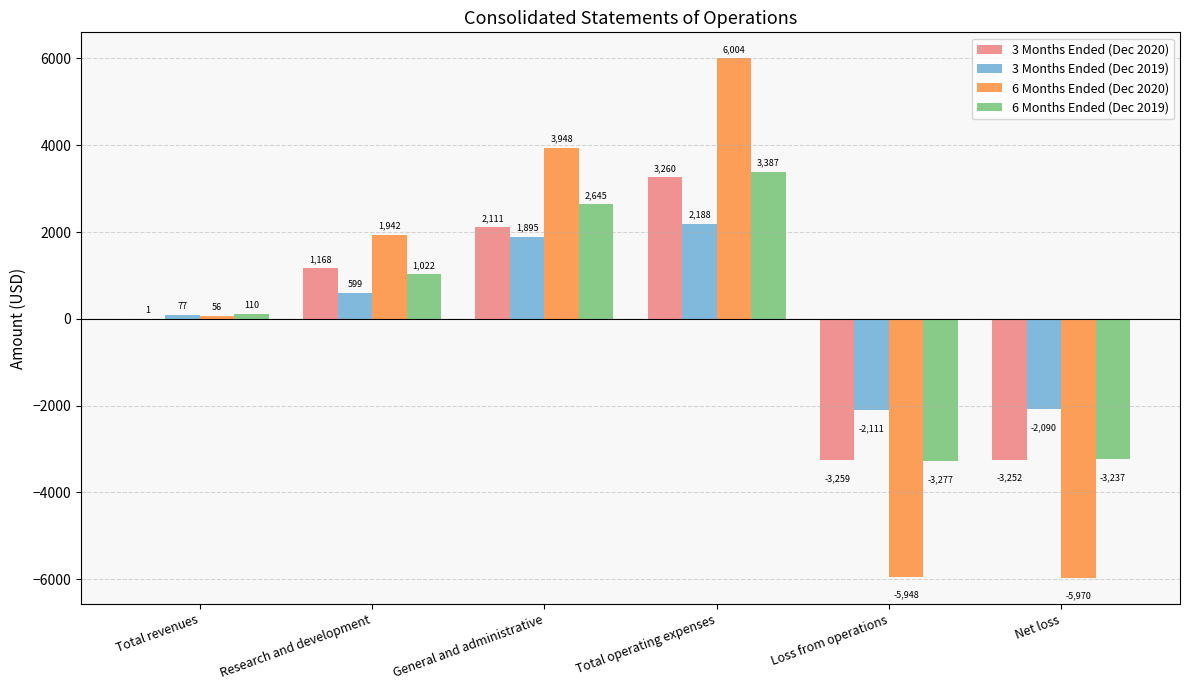

Reading left to right, transcribe all the data shown in this chart.

3 Months Ended (Dec 2020): Total revenues=1	Research and development=1168	General and administrative=2111	Total operating expenses=3260	Loss from operations=-3259	Net loss=-3252
3 Months Ended (Dec 2019): Total revenues=77	Research and development=599	General and administrative=1895	Total operating expenses=2188	Loss from operations=-2111	Net loss=-2090
6 Months Ended (Dec 2020): Total revenues=56	Research and development=1942	General and administrative=3948	Total operating expenses=6004	Loss from operations=-5948	Net loss=-5970
6 Months Ended (Dec 2019): Total revenues=110	Research and development=1022	General and administrative=2645	Total operating expenses=3387	Loss from operations=-3277	Net loss=-3237